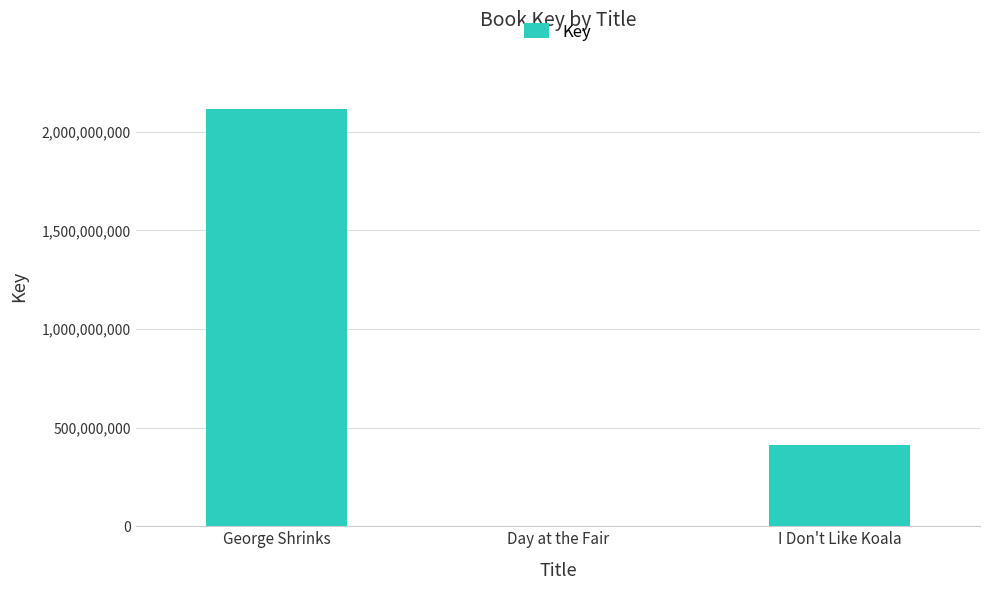

Reading left to right, list all the values displayed in this chart.

George Shrinks=2113096910	Day at the Fair=1578671	I Don't Like Koala=414137076